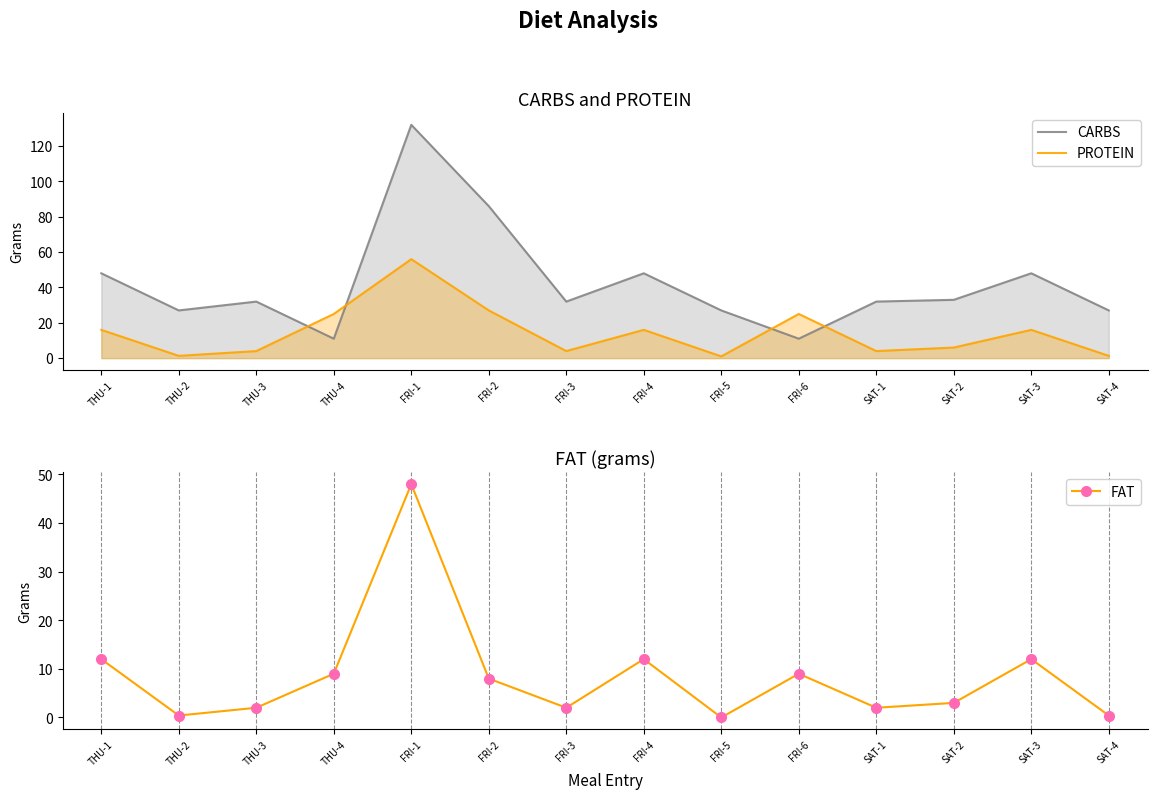

Which series changed the most between FRI-2 and SAT-4?

CARBS